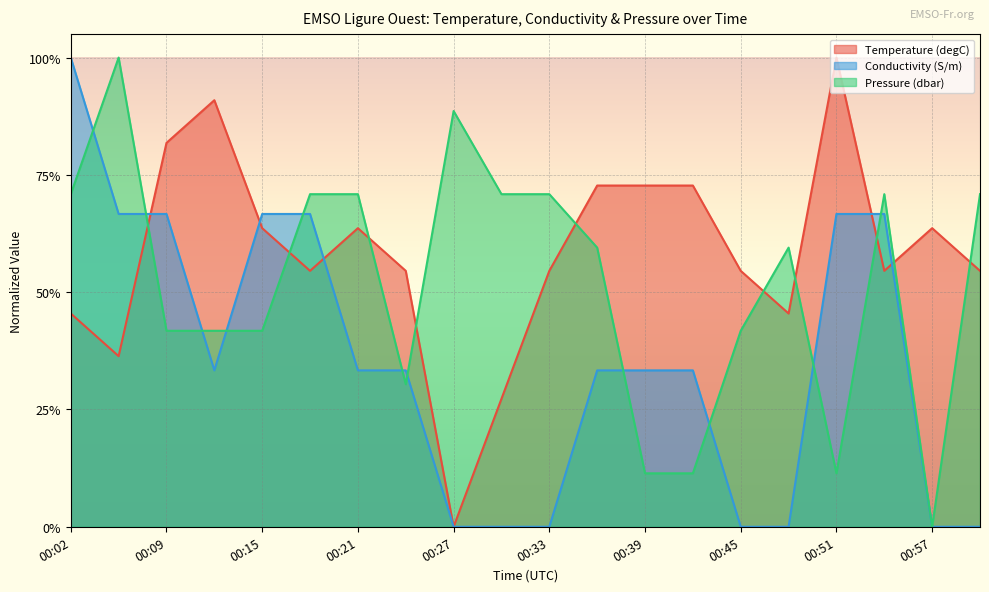

Where do Pressure (dbar) and Conductivity (S/m) first cross each other?

00:02 and 00:06